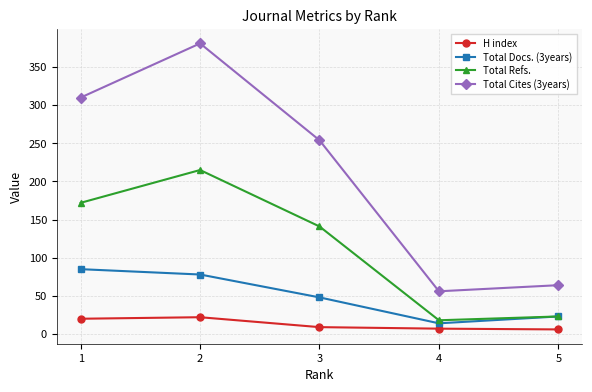

How many interior local peaks does the Total Refs. series have?

1